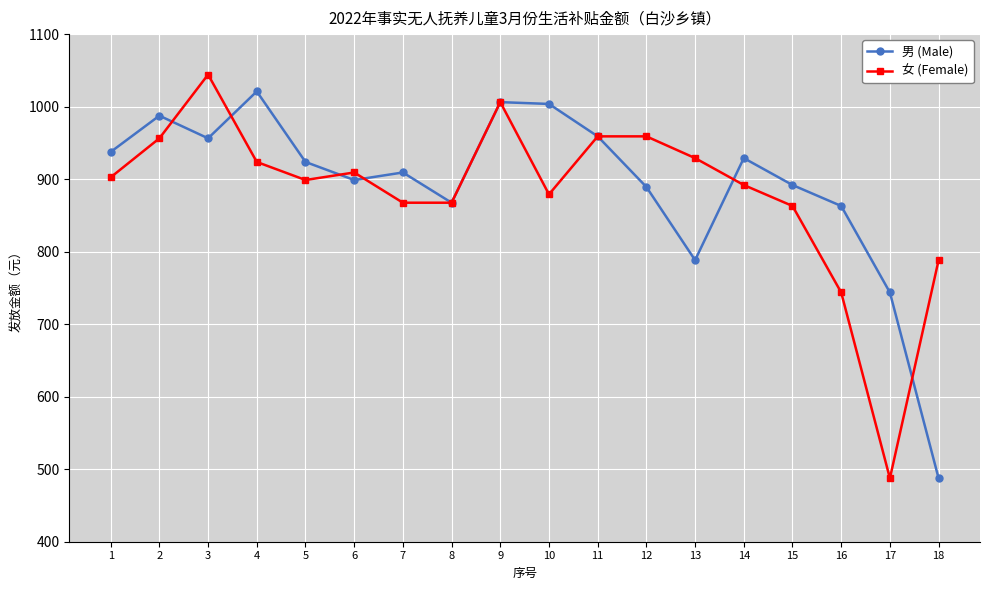

What is the maximum value shown in the chart?

1044.2